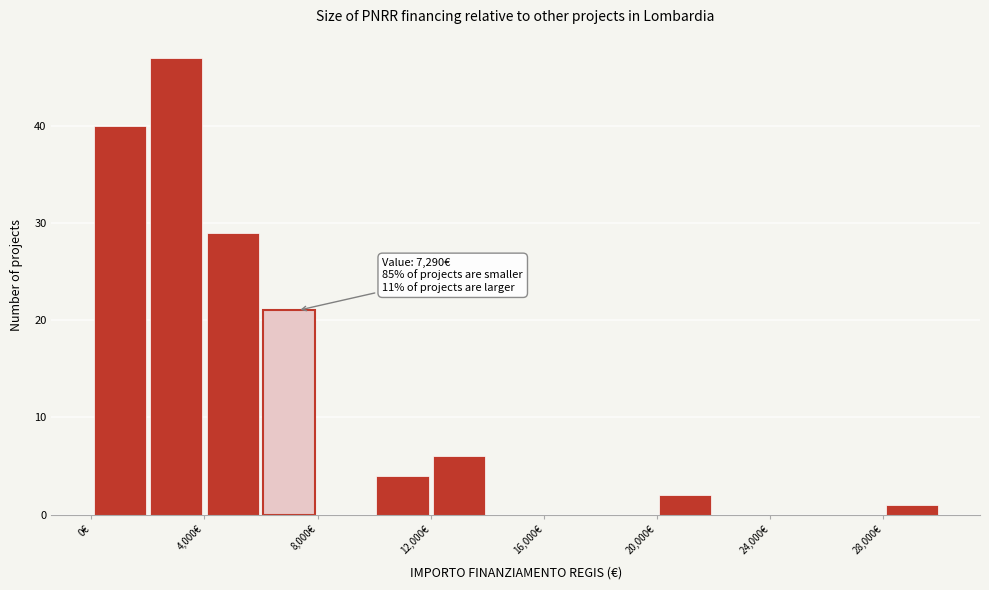

Which range on the x-axis has the tallest bar?

2000 to 4000